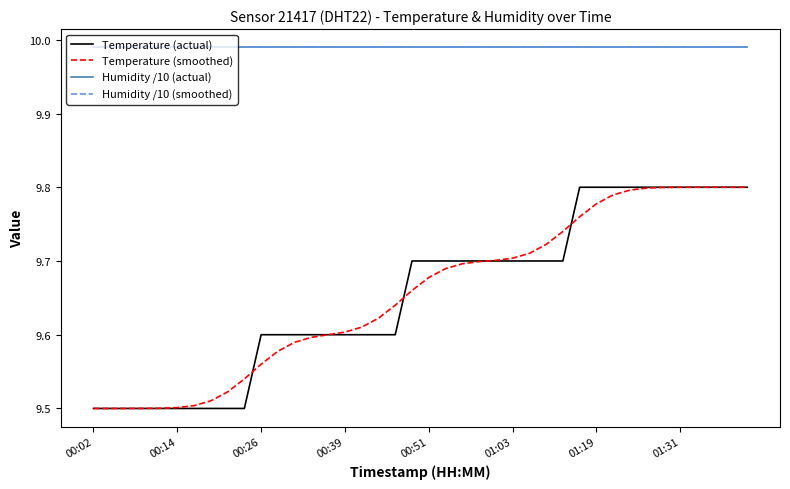

Is this an area chart (filled region under the line)?

No